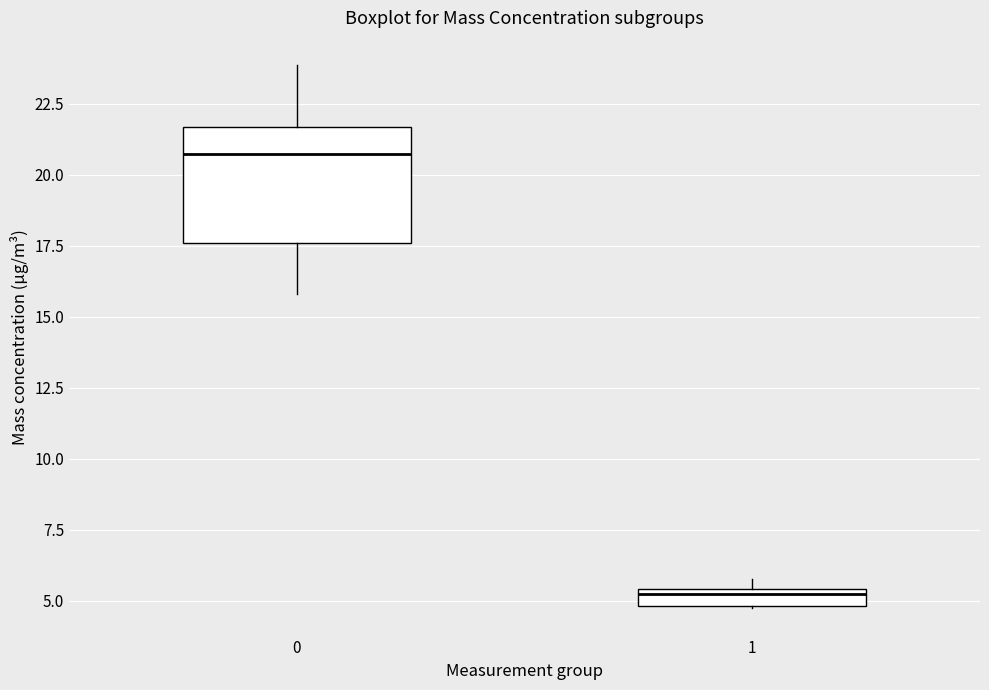

Where does the upper whisker of the box at x = 0 end on the y-axis? The values are not printed on the chart, so give them approximately, as read against the axis.

24.0